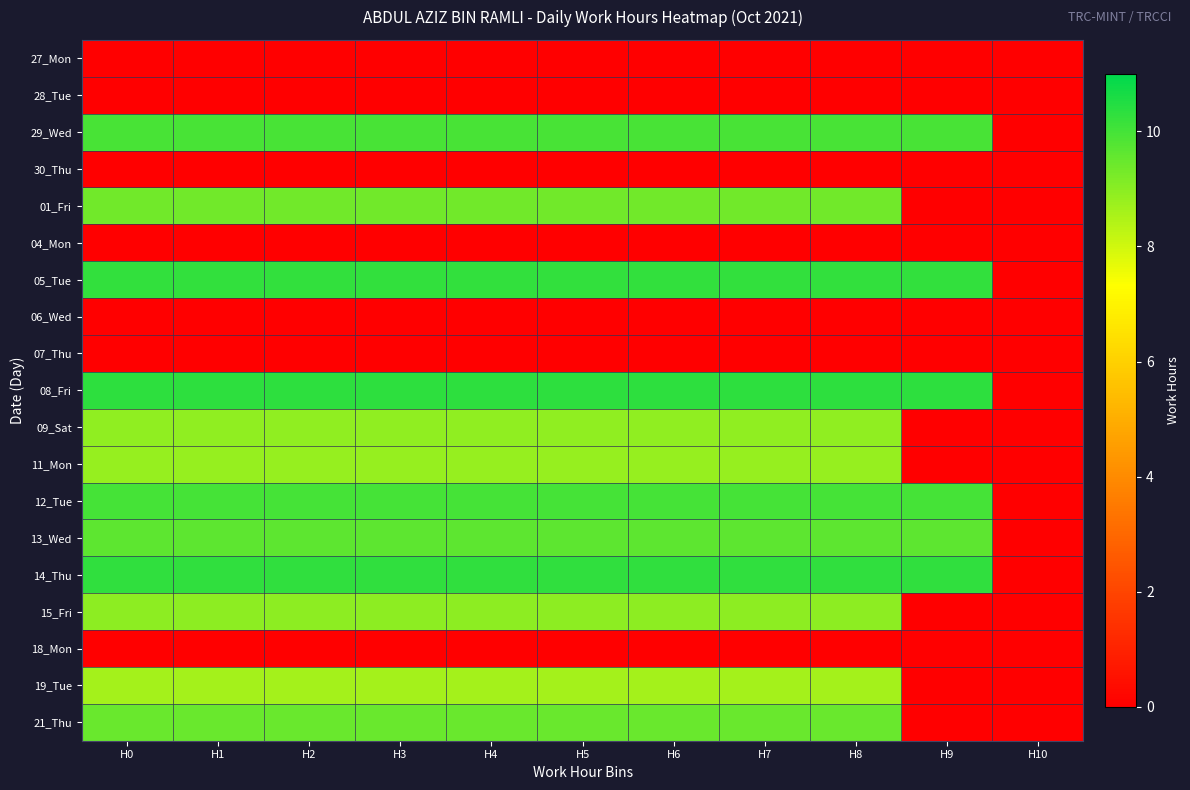

At how many categories does at least one series exceed 5?

10